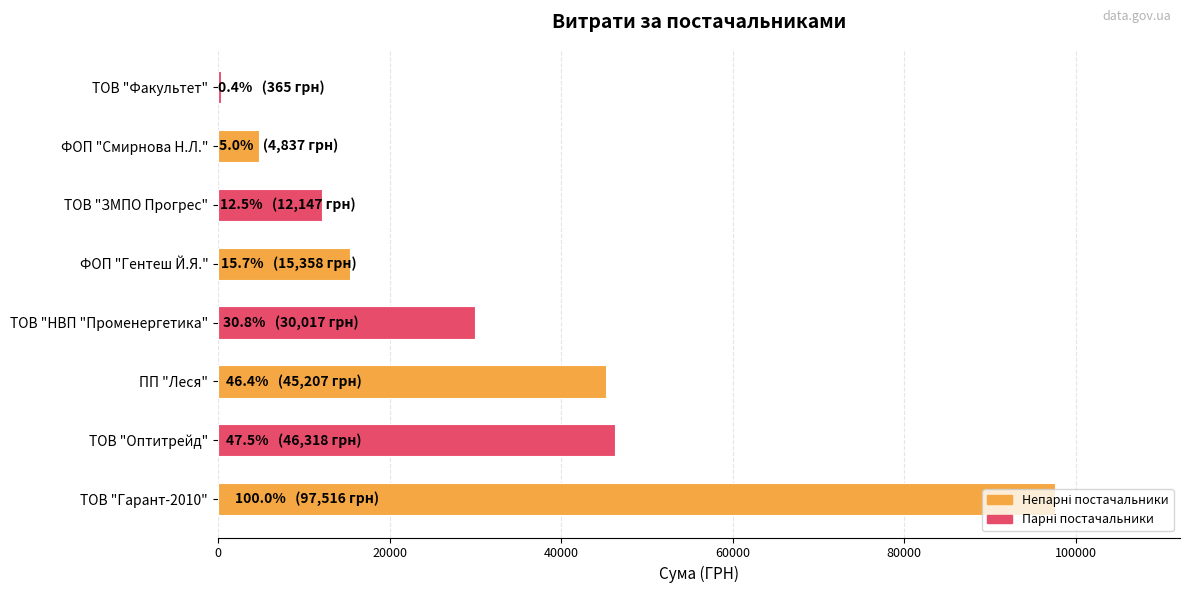

List the labels in order of value, largest first.

ТОВ "Гарант-2010", ТОВ "Оптитрейд", ПП "Леся", ТОВ "НВП "Променергетика", ФОП "Гентеш Й.Я.", ТОВ "ЗМПО Прогрес", ФОП "Смирнова Н.Л.", ТОВ "Факультет"